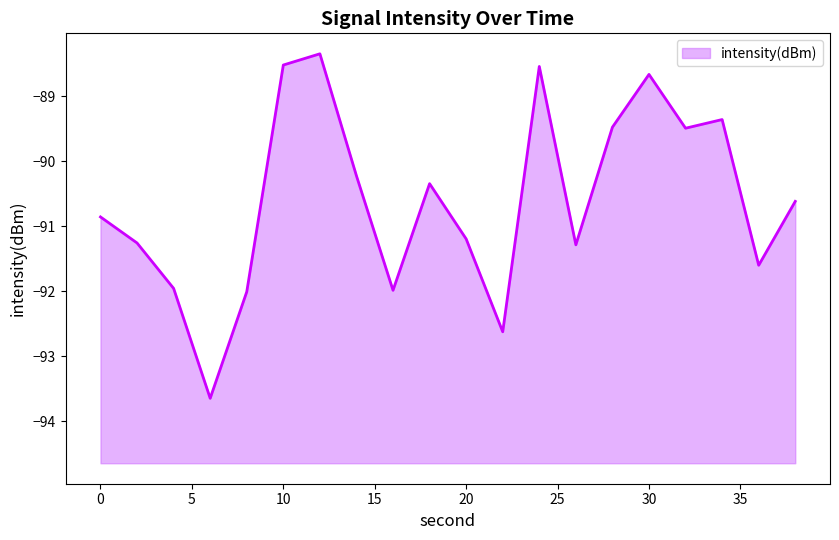

The value at 0 is -90.9. True or false?

True